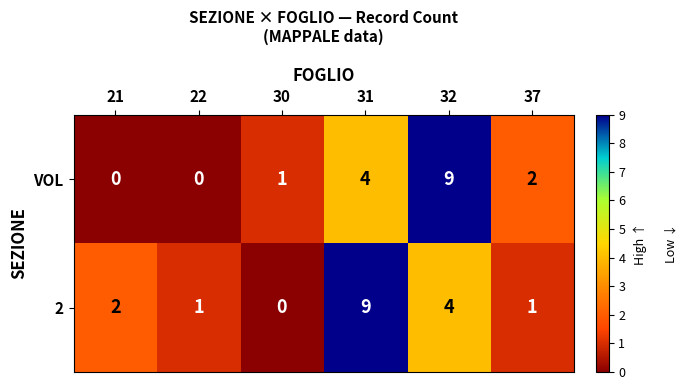

Reading left to right, transcribe all the data shown in this chart.

VOL: 0	0	1	4	9	2
2: 2	1	0	9	4	1